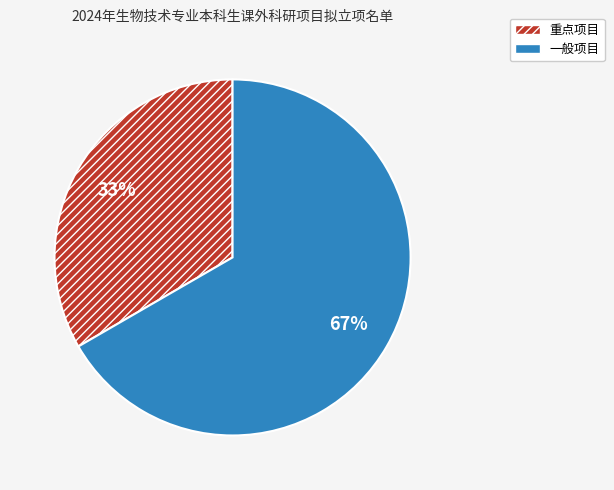

How many slices are in this pie chart?

2